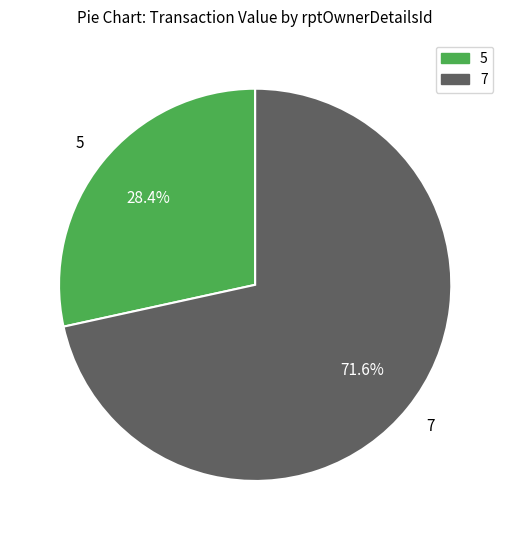

Count the number of slices in the pie.

2